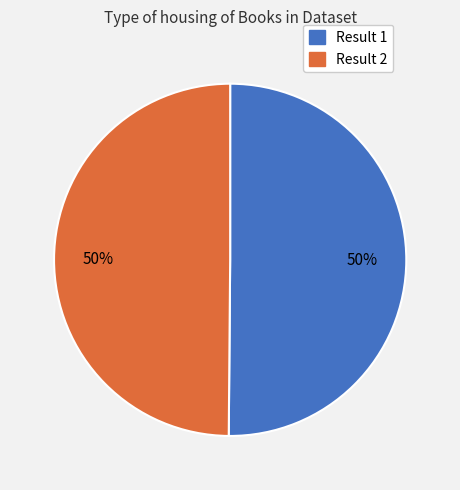

What percentage is the Result 2 slice, to the nearest percent?

50%